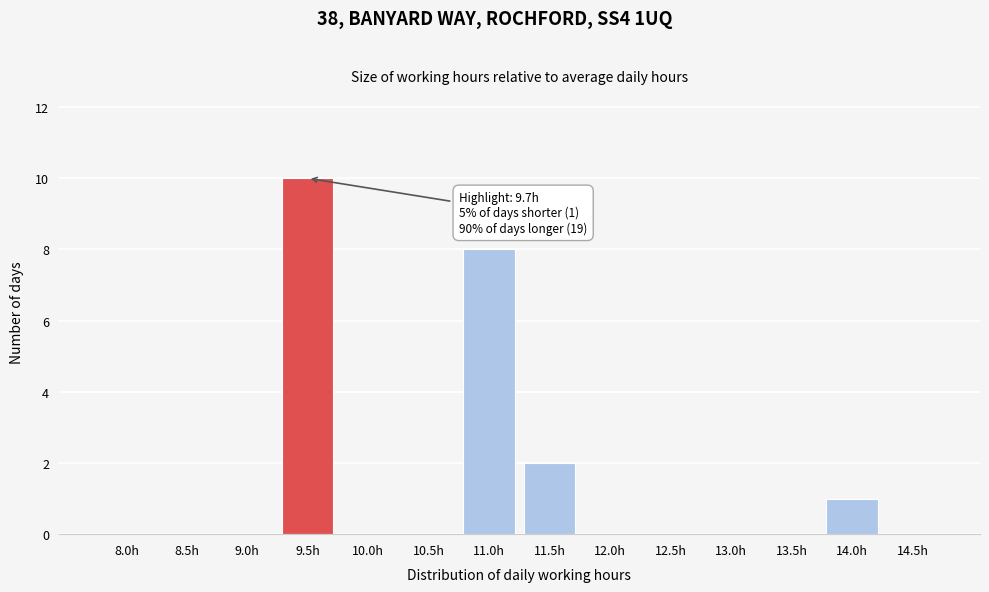

Reading right to left, extract all data points from this chart.

14.5h=0	14.0h=1	13.5h=0	13.0h=0	12.5h=0	12.0h=0	11.5h=2	11.0h=8	10.5h=0	10.0h=0	9.5h=10	9.0h=0	8.5h=0	8.0h=0